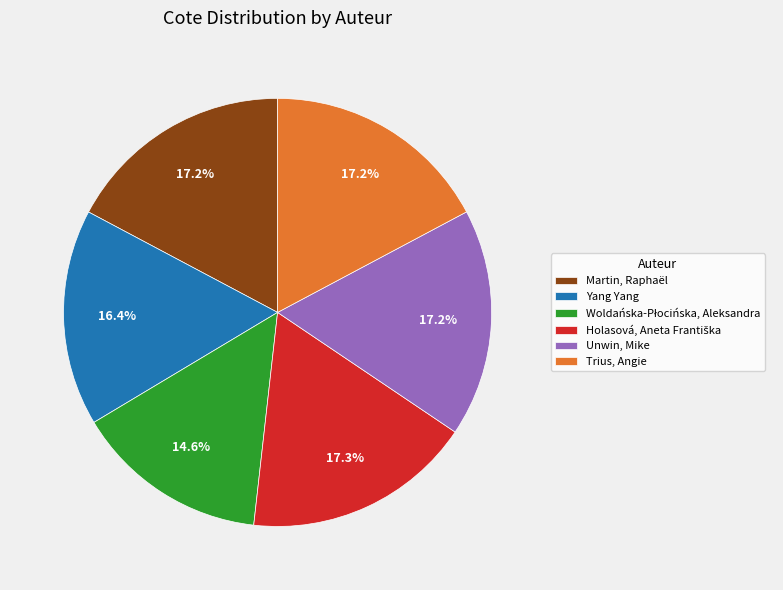

How many segments does this pie chart have?

6